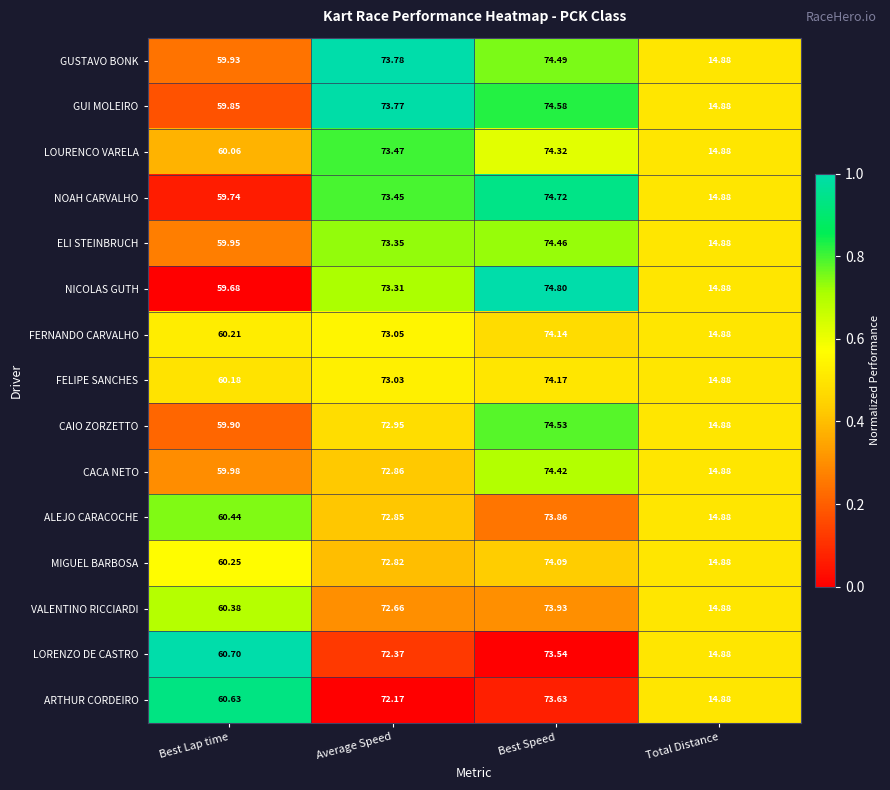

At which label does GUSTAVO BONK reach its minimum?

Total Distance